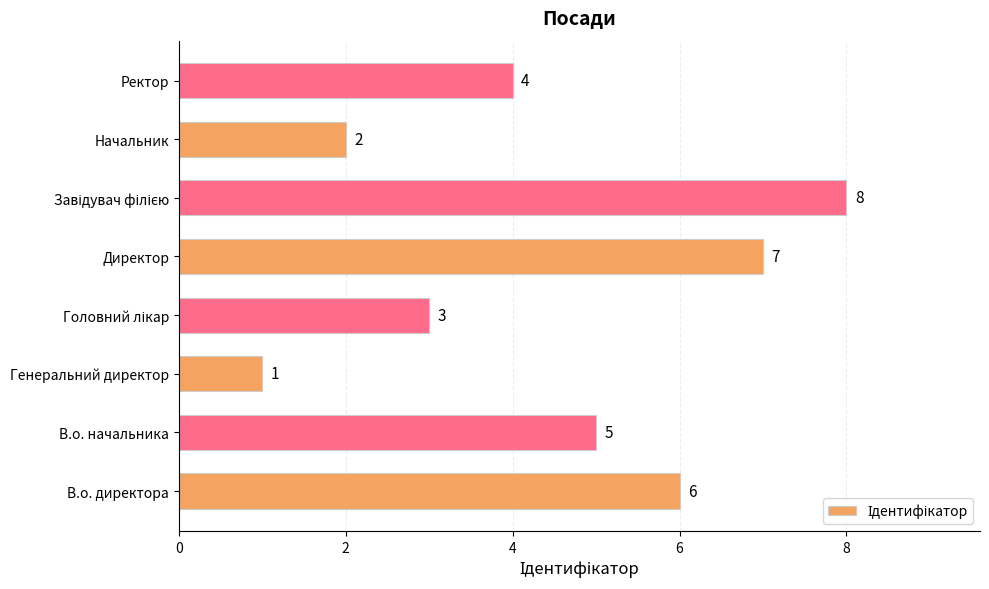

Reading top to bottom, extract all data points from this chart.

4	2	8	7	3	1	5	6